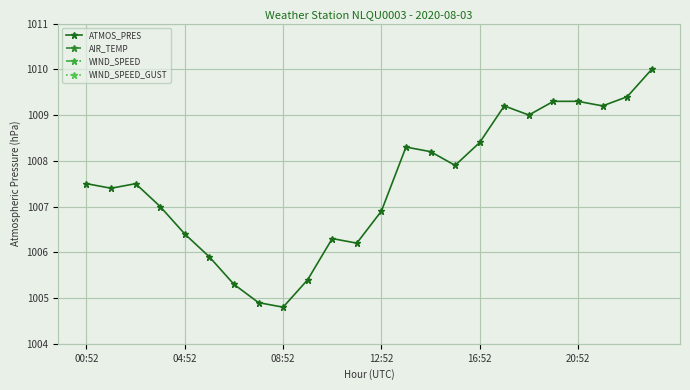

Count the number of data series in this chart.

4